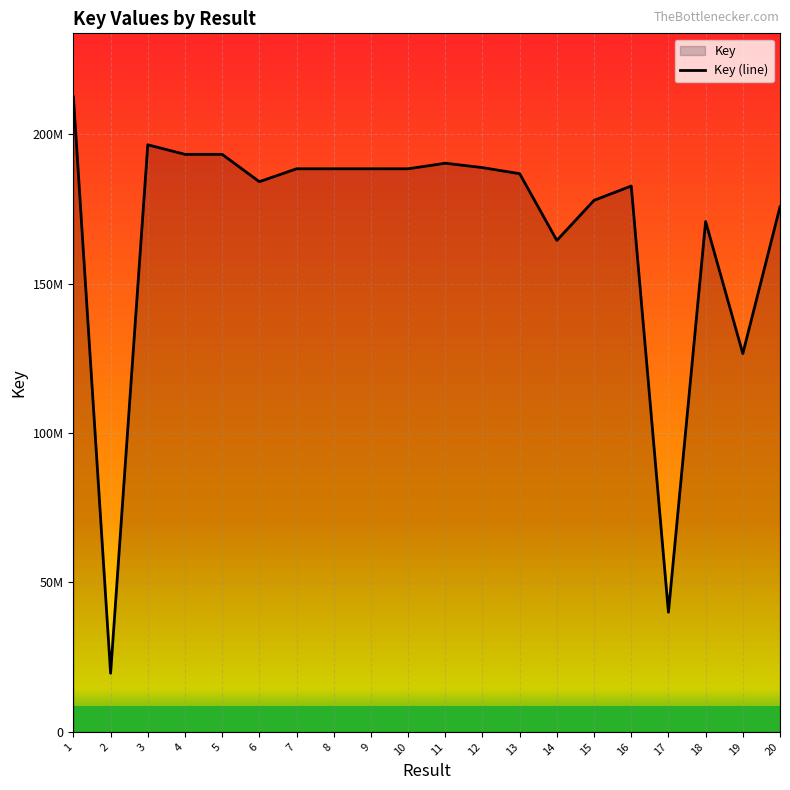

What is the value of the 5th point from the left?

193227453